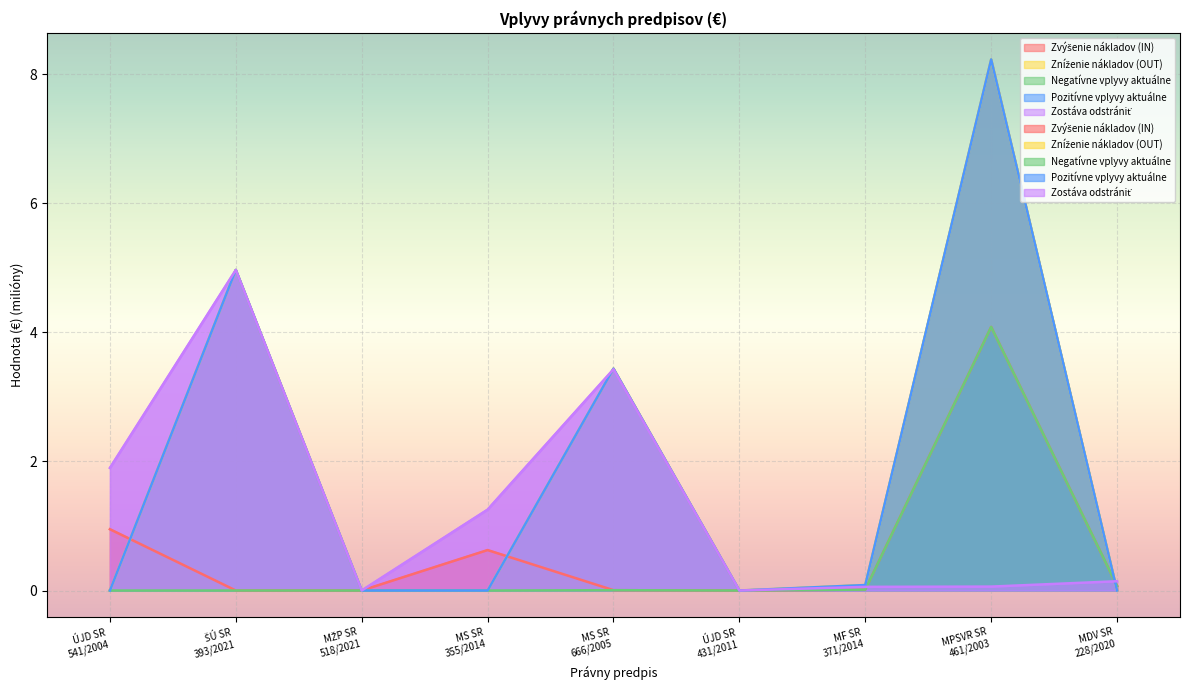

What is the difference between the maximum and minimum values in the Zostáva odstrániť series?

5.0